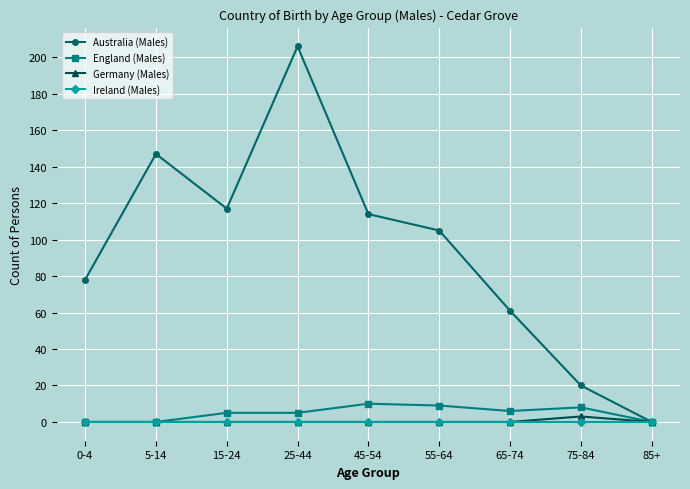

What is the label of the 1st point from the left?

0-4